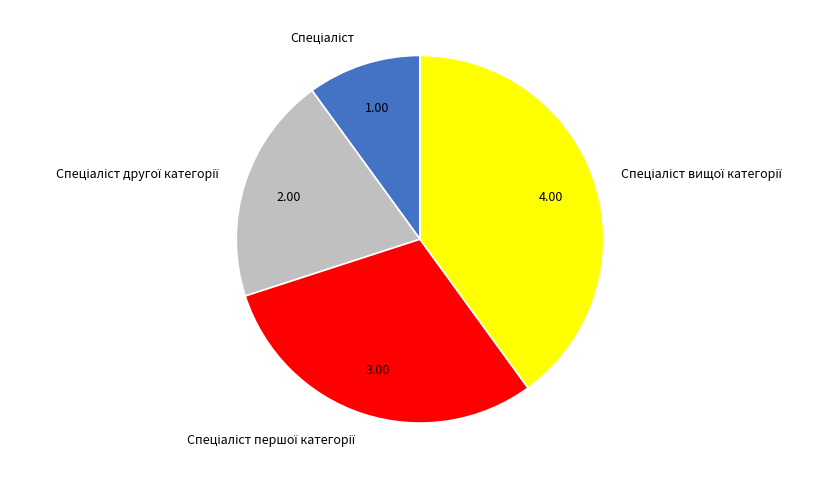

Is there any slice that represents more than half of the pie?

No